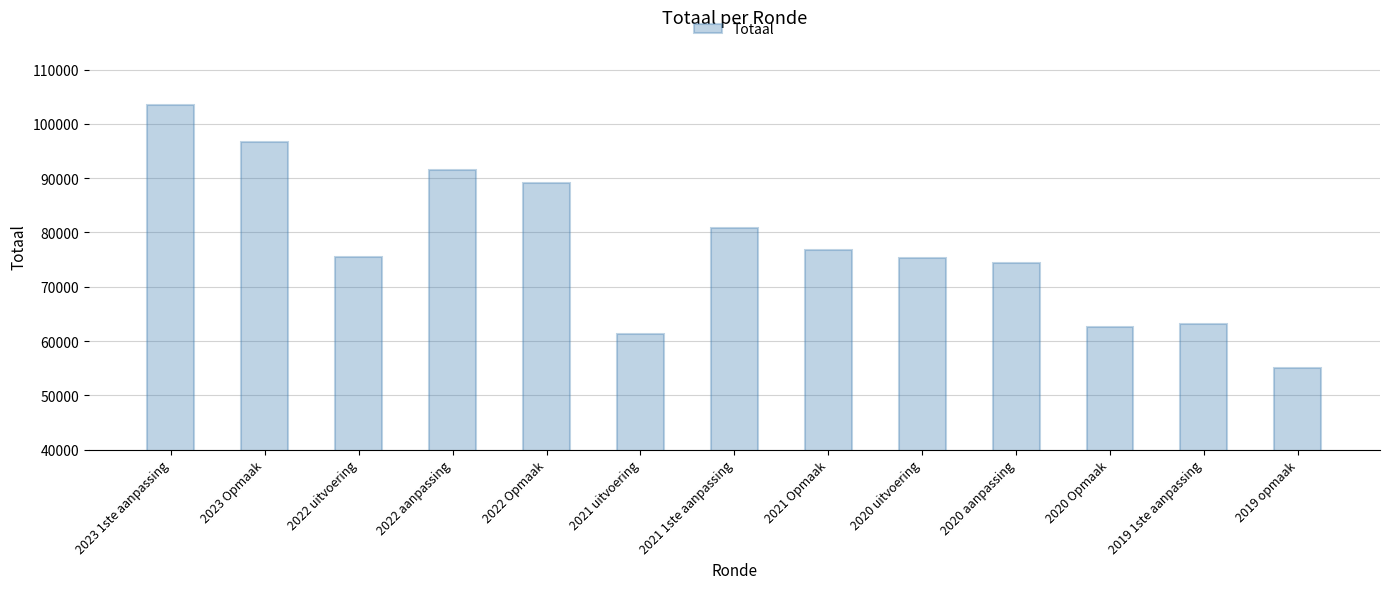

What is the change in value from 2023 Opmaak to 2020 aanpassing?

-22358